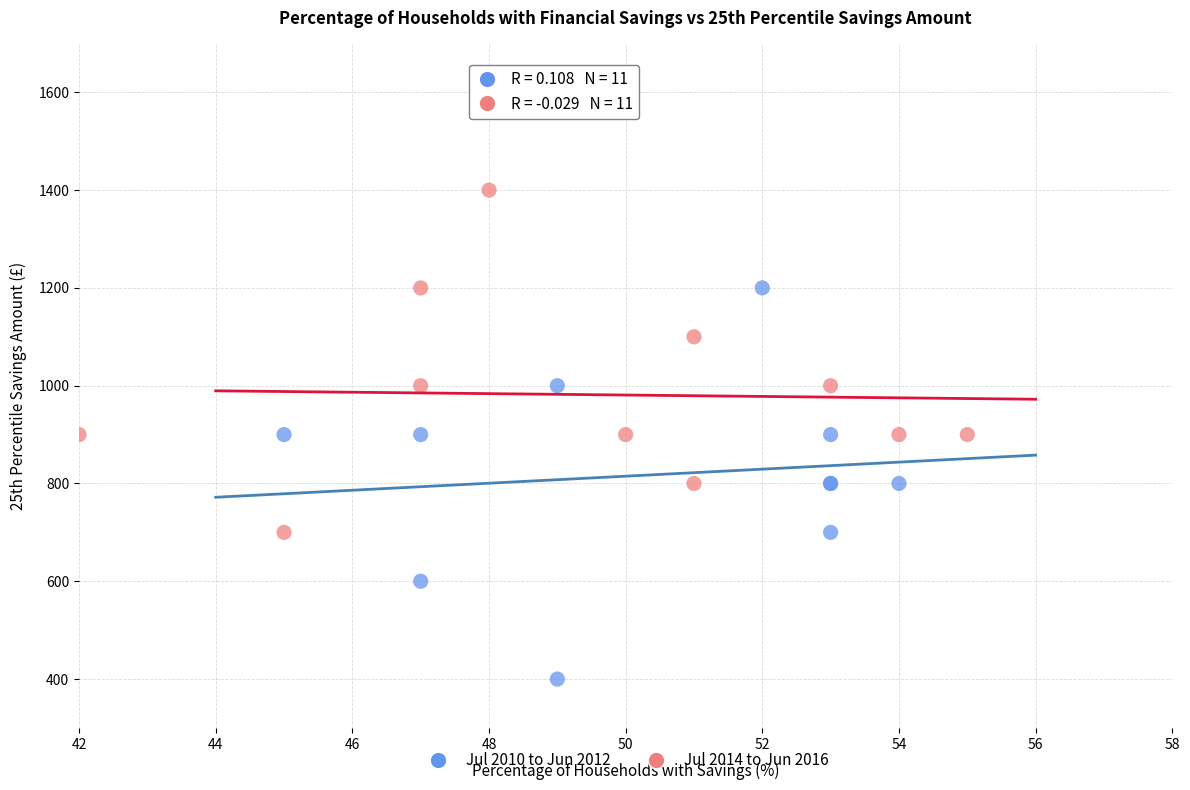

Which series contains the lowest Y value?

Jul 2010 to Jun 2012